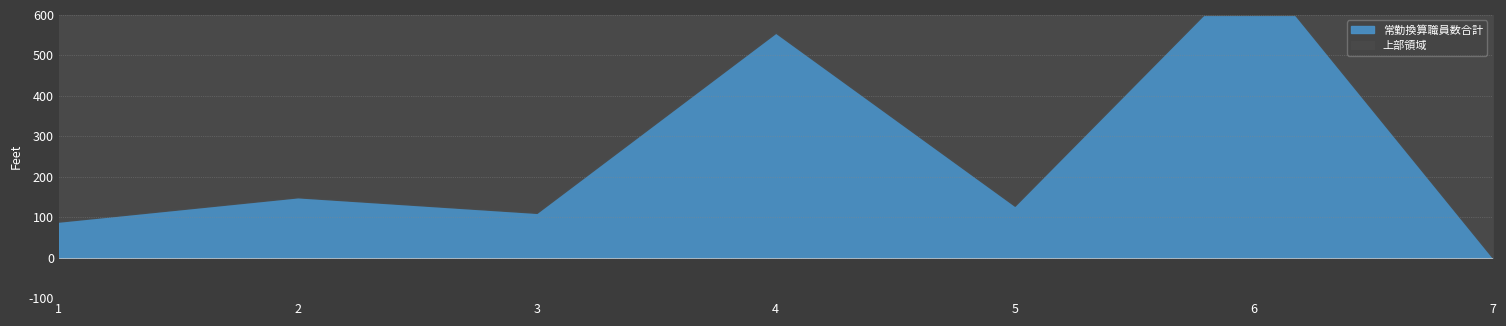

Which has a higher value, 1 or 3?

3